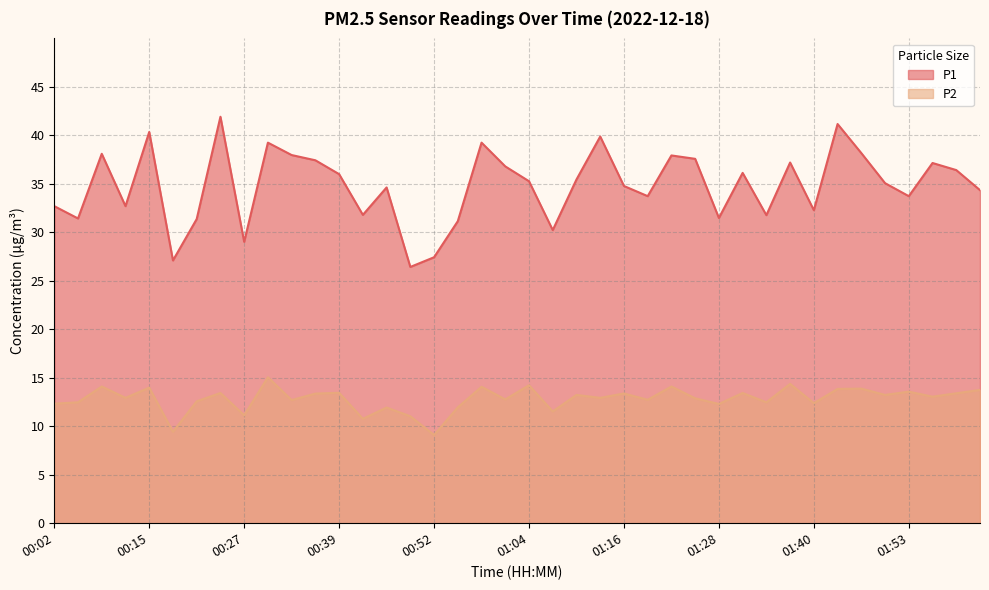

True or false: P1 and P2 cross at least once.

False